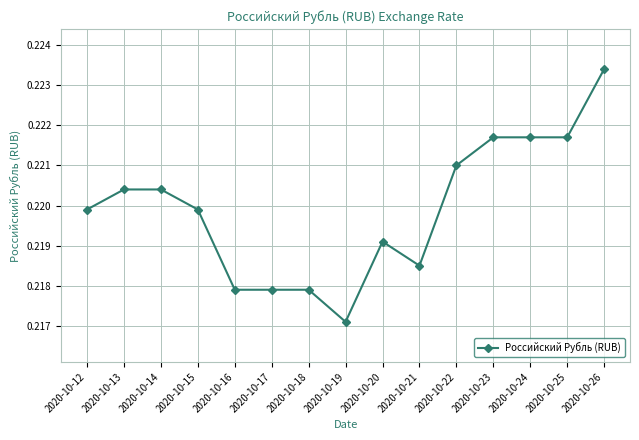

Which has a higher value, 2020-10-14 or 2020-10-24?

2020-10-24